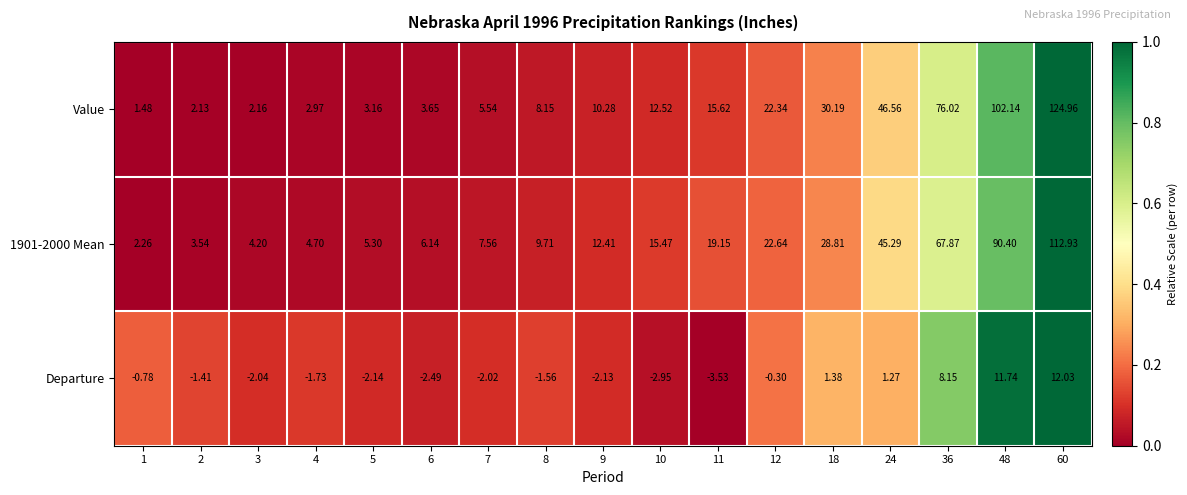

Which series has the largest total across all categories?

Value